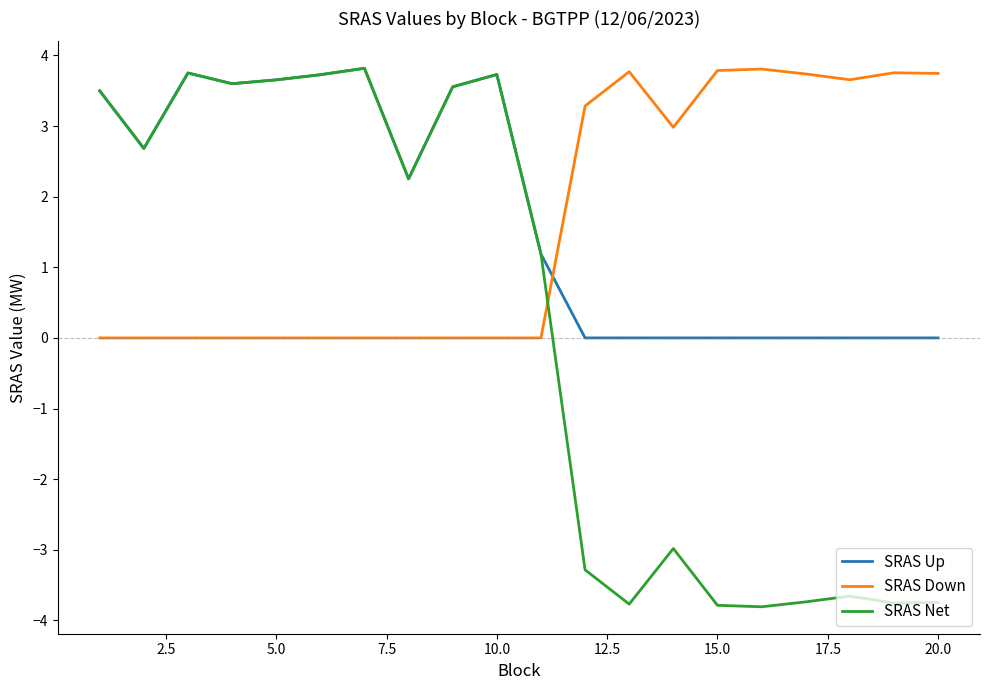

Which series has the largest range (max minus min)?

SRAS Net